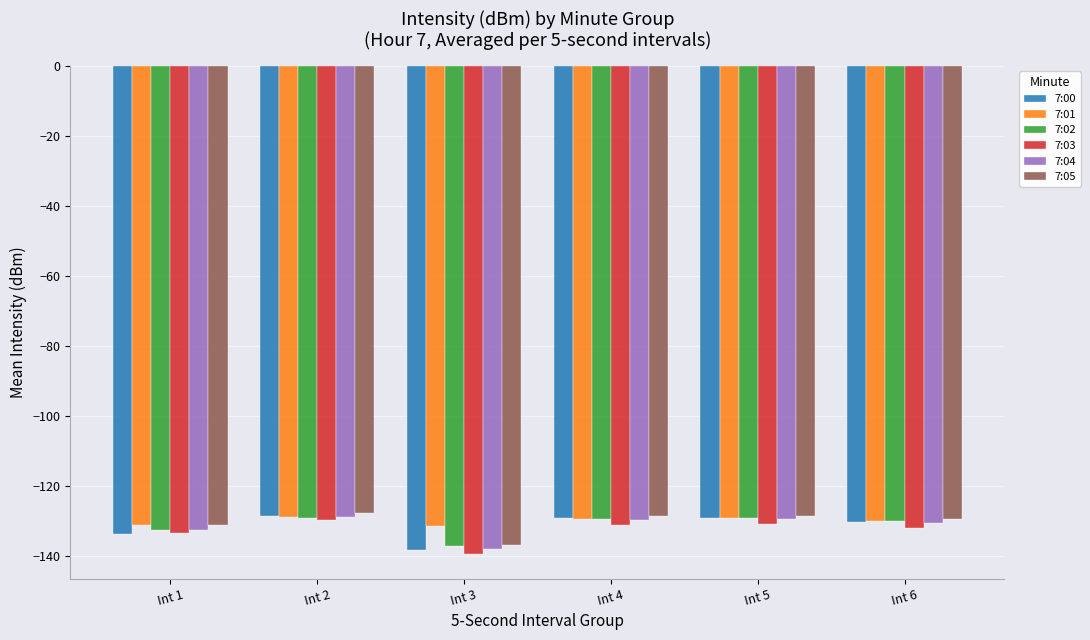

What is the sum of all 7:01 values?

-780.3